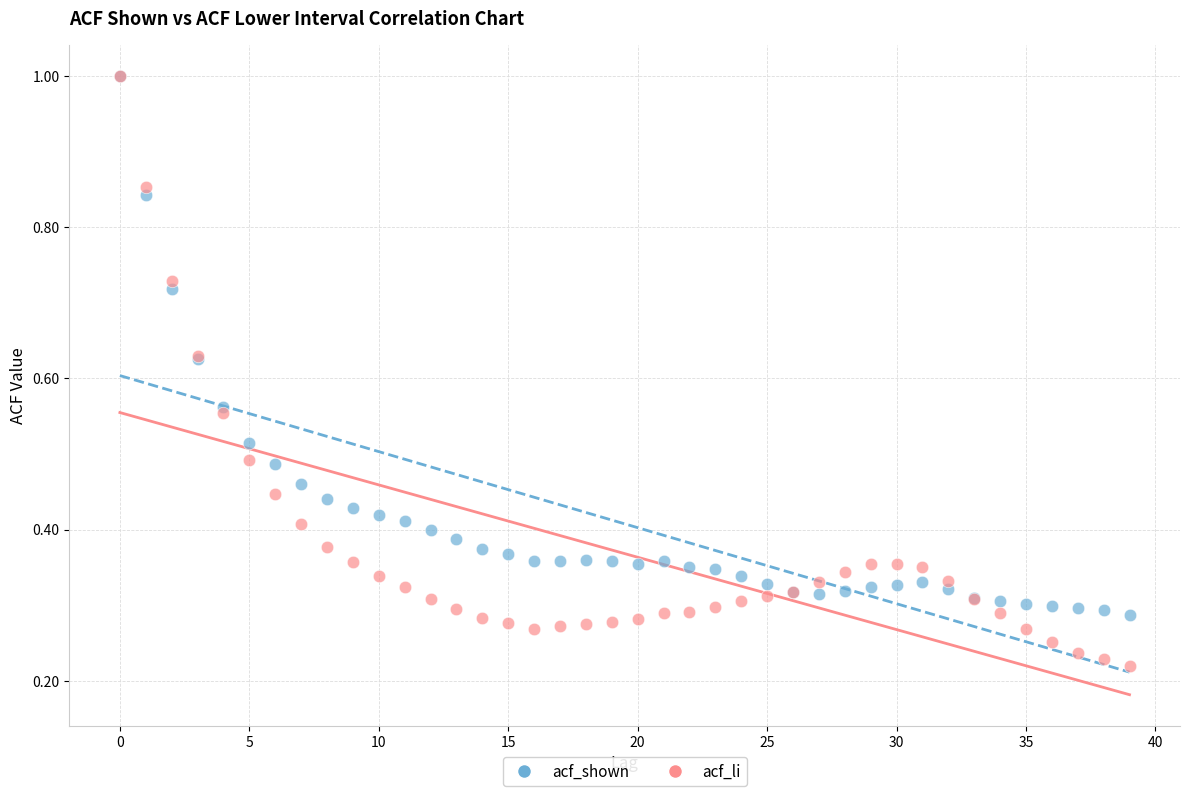

What are all the series names shown in the legend?

acf_shown, acf_li